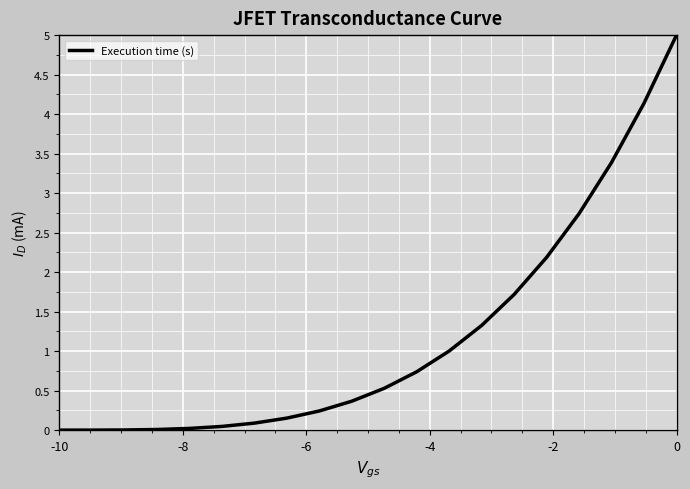

What is the difference between the maximum and minimum values?

5.0